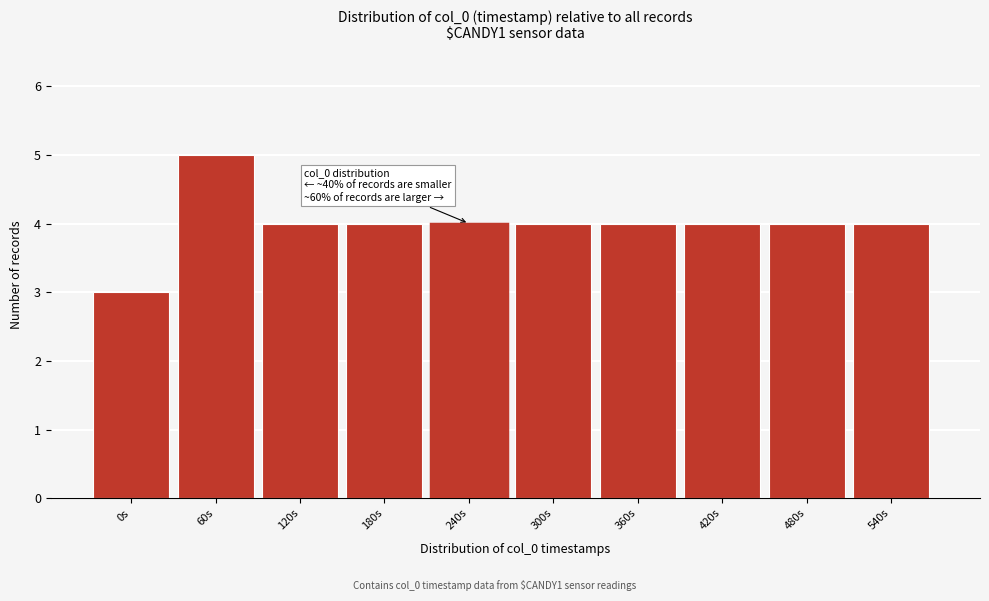

Reading right to left, list all the values displayed in this chart.

4	4	4	4	4	4	4	4	5	3